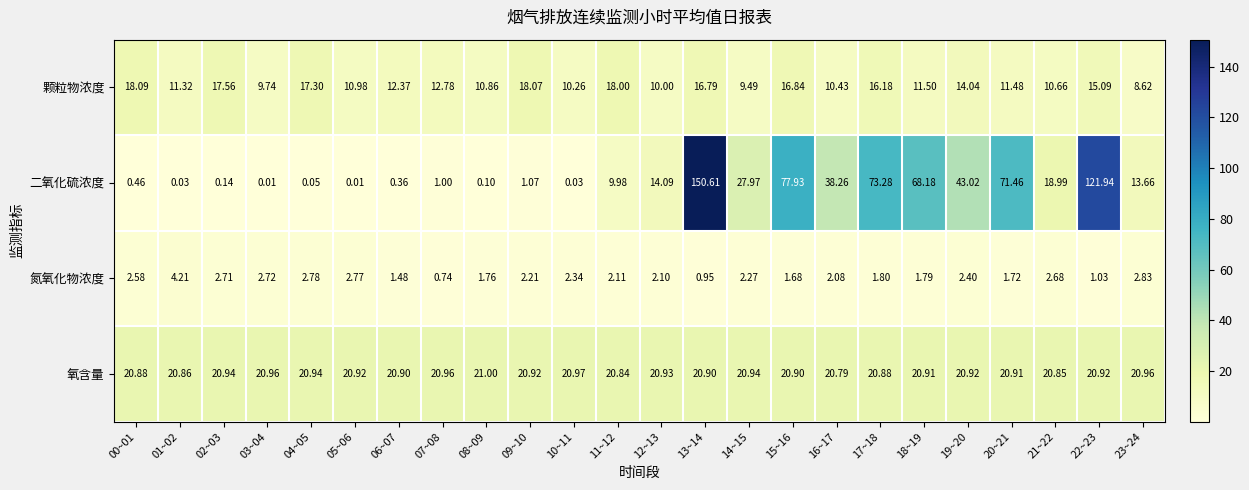

Which series has the widest spread of values?

二氧化硫浓度